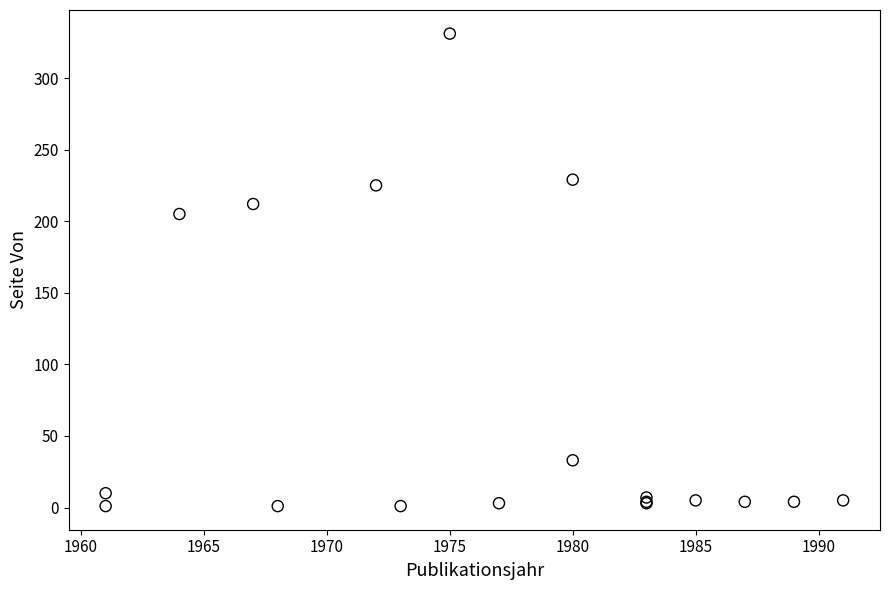

What Y value in the scatter plot is closest to 166?

205